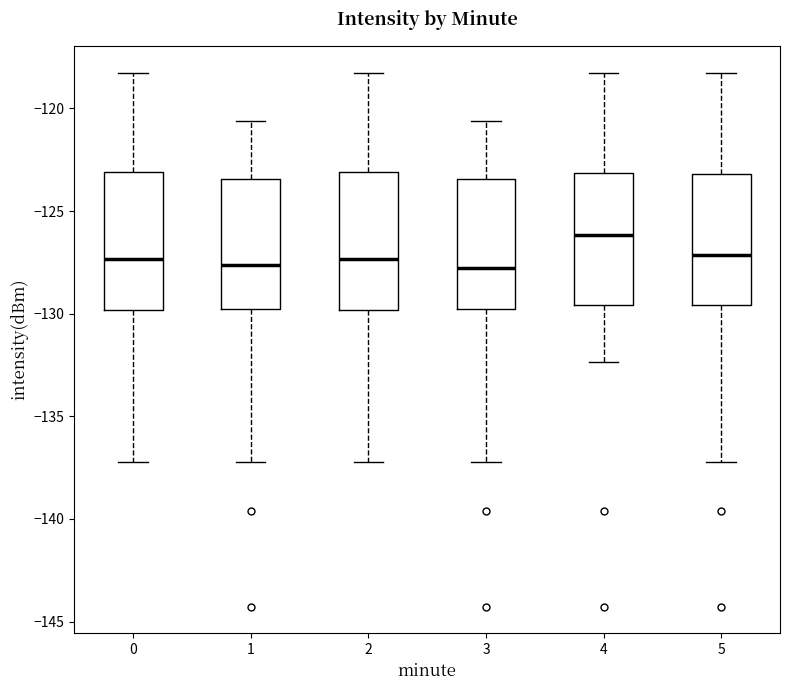

Reading left to right, read every box against the y-axis: the position of its median line, the range the box covers, and the ends of its whiskers. The values are not printed on the chart, so give them approximately, as read against the axis.

0: median -127.5, box -130.0 to -123.0, whiskers -137.0 to -118.5
1: median -127.5, box -130.0 to -123.5, whiskers -137.0 to -120.5
2: median -127.5, box -130.0 to -123.0, whiskers -137.0 to -118.5
3: median -128.0, box -130.0 to -123.5, whiskers -137.0 to -120.5
4: median -126.0, box -129.5 to -123.0, whiskers -132.5 to -118.5
5: median -127.0, box -129.5 to -123.0, whiskers -137.0 to -118.5